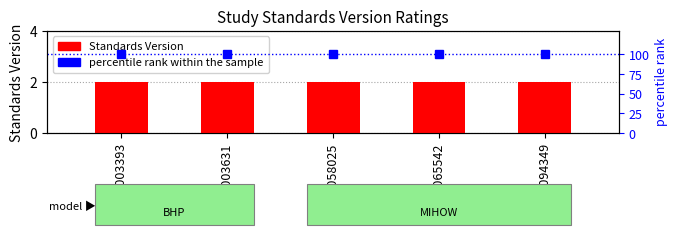

Count the number of data series in this chart.

2